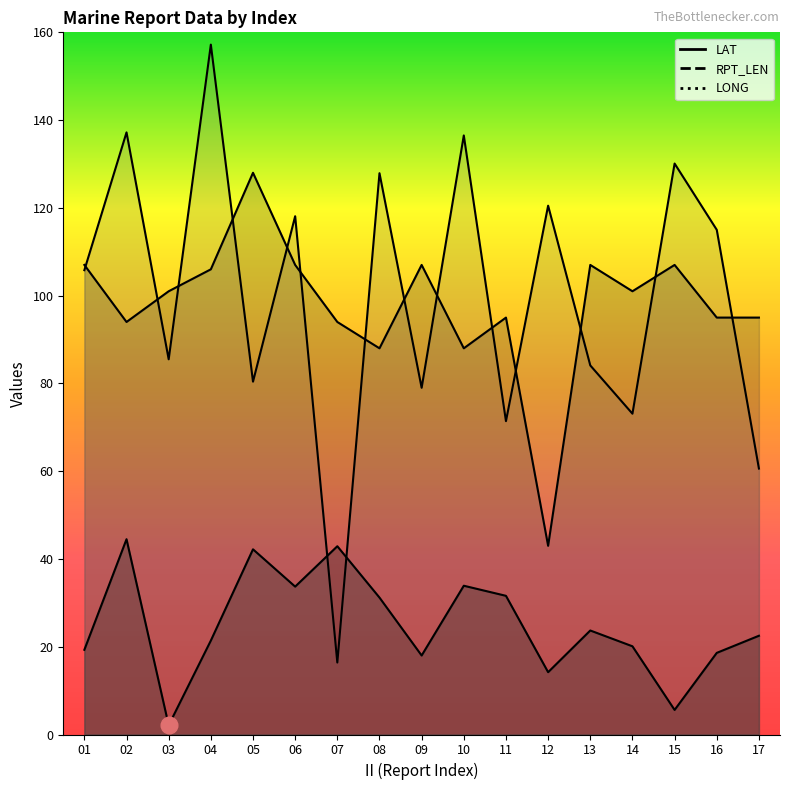

True or false: LAT and RPT_LEN cross at least once.

False